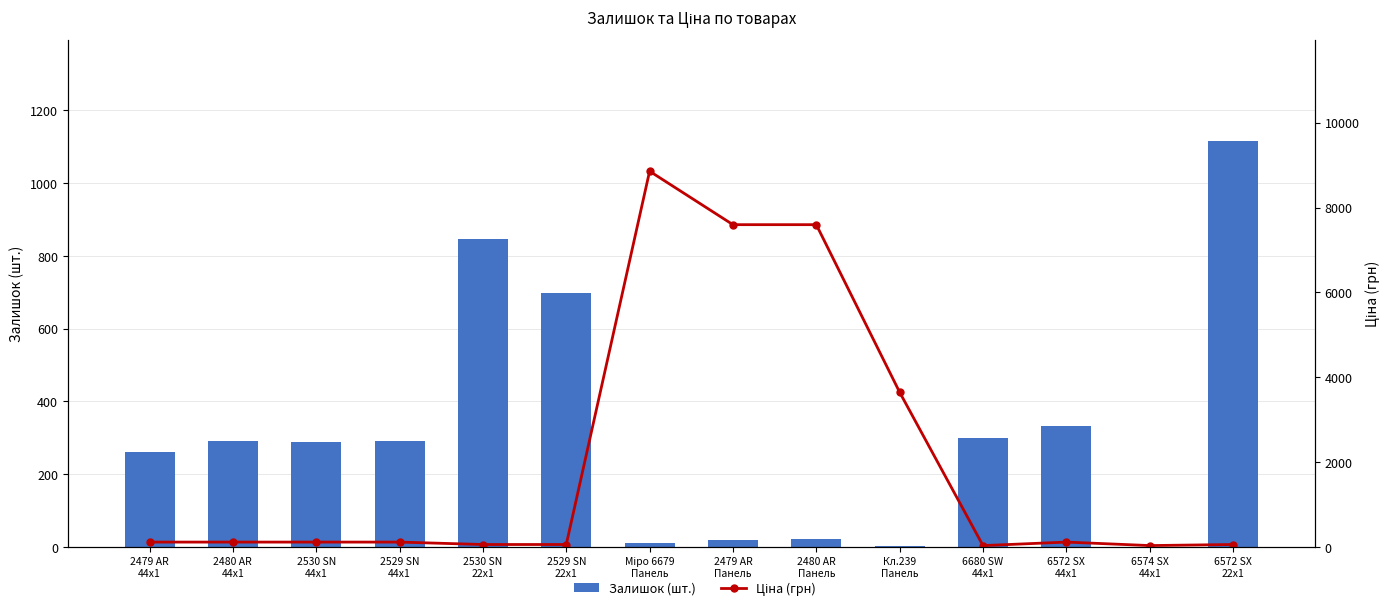

What position from the right is 2529 SN
22x1?

9